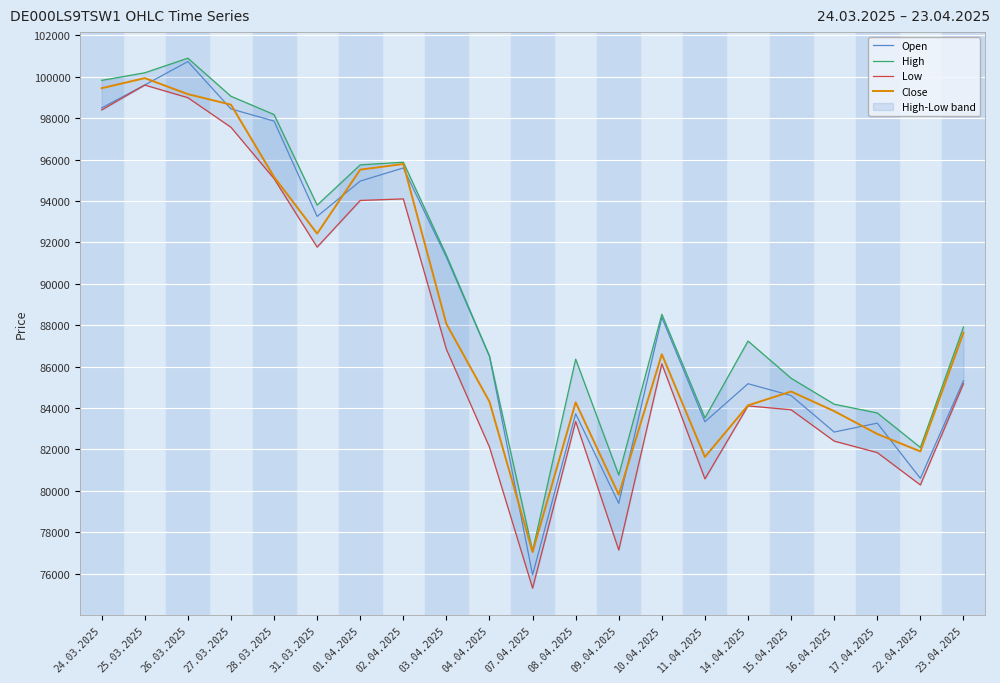

List the series in order of their peak value, highest first.

High, Open, Close, Low